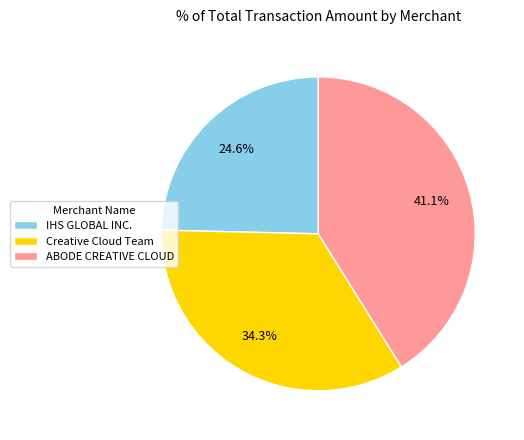

Is there any slice that represents more than half of the pie?

No